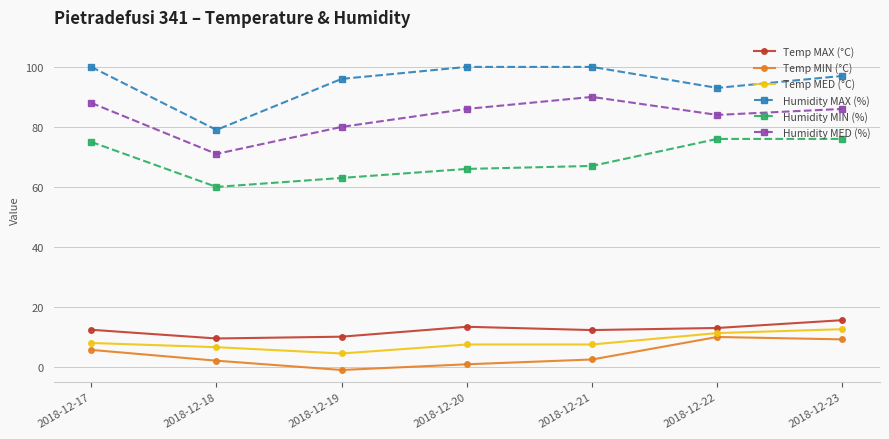

At which label is Humidity MED (%) closest to 80?

2018-12-19